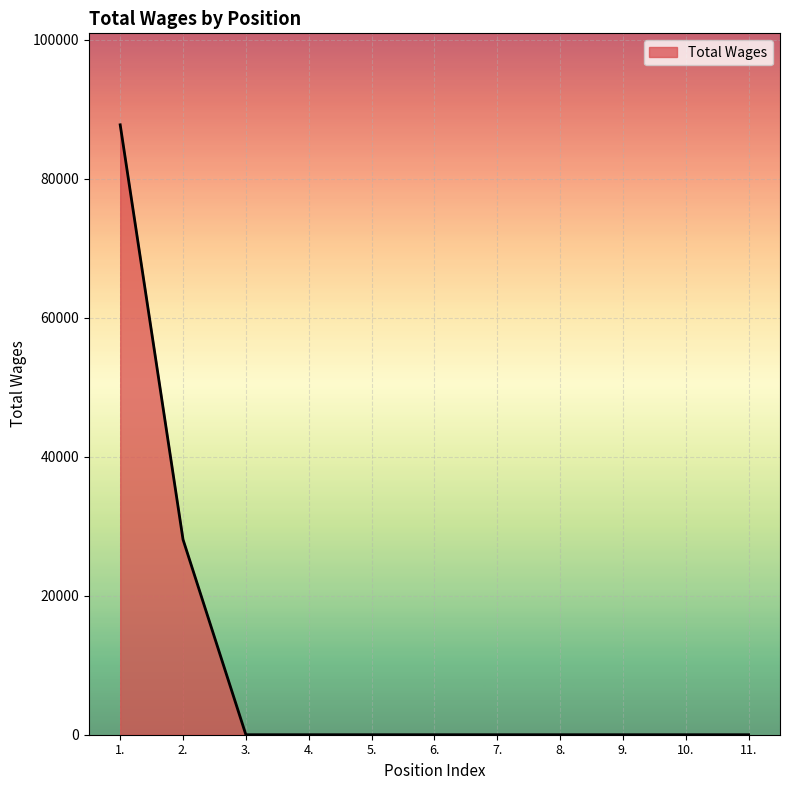

What is the change in value from 1. to 4.?

-87760